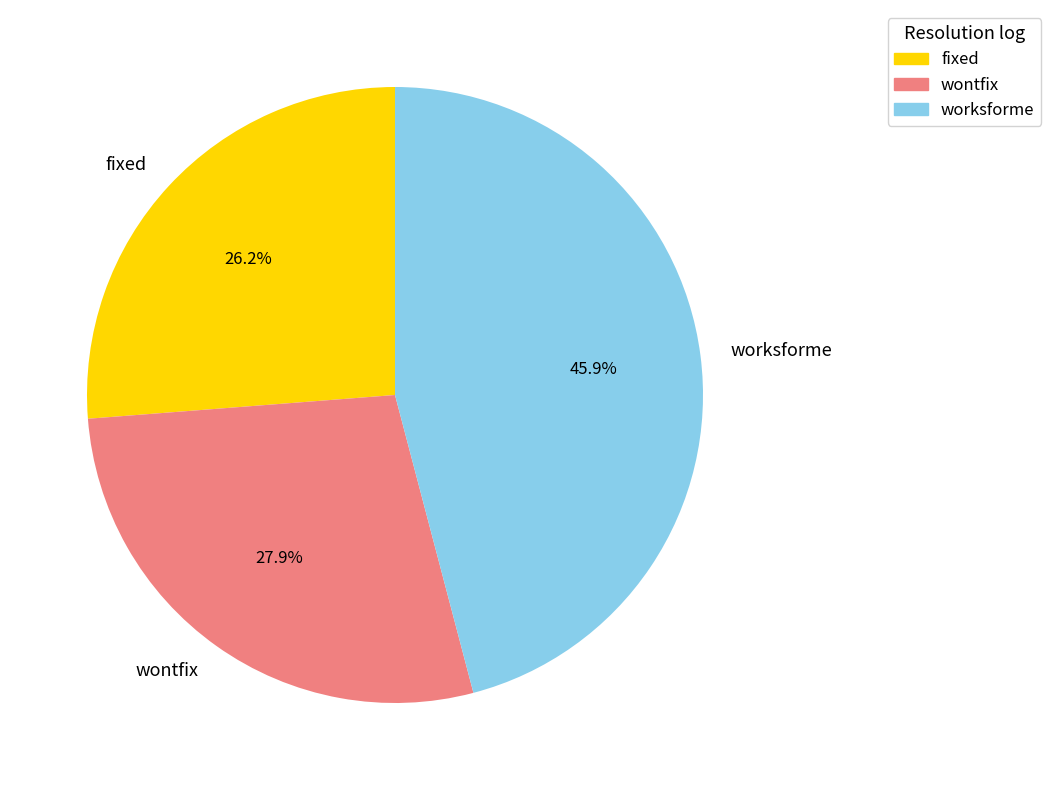

To the nearest percent, what is the average slice percentage?

33%